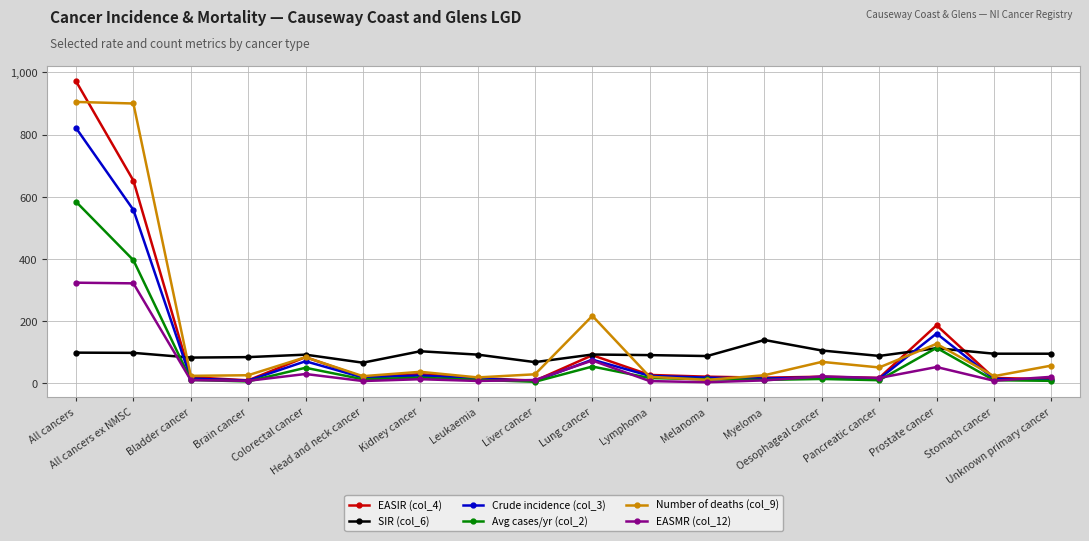

What is the difference between the highest and lowest values at Prostate cancer?

134.3